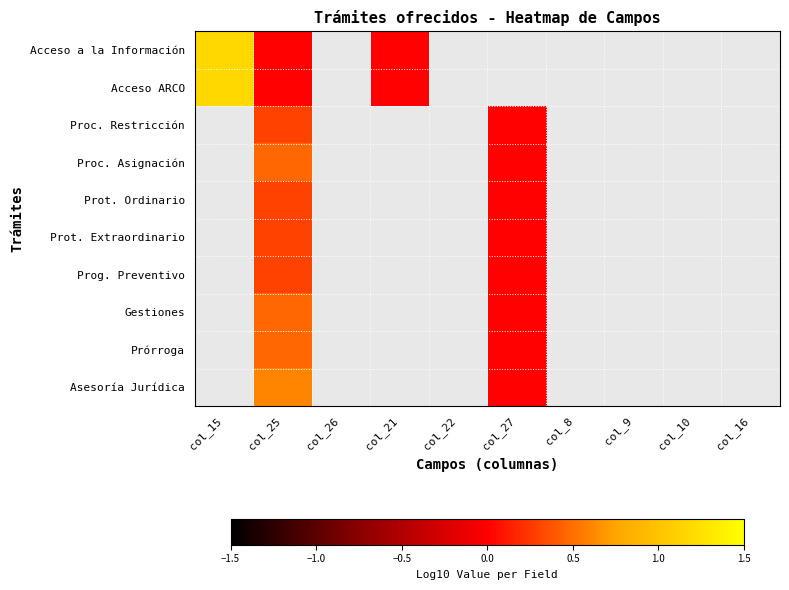

How many data points does each series have?

10